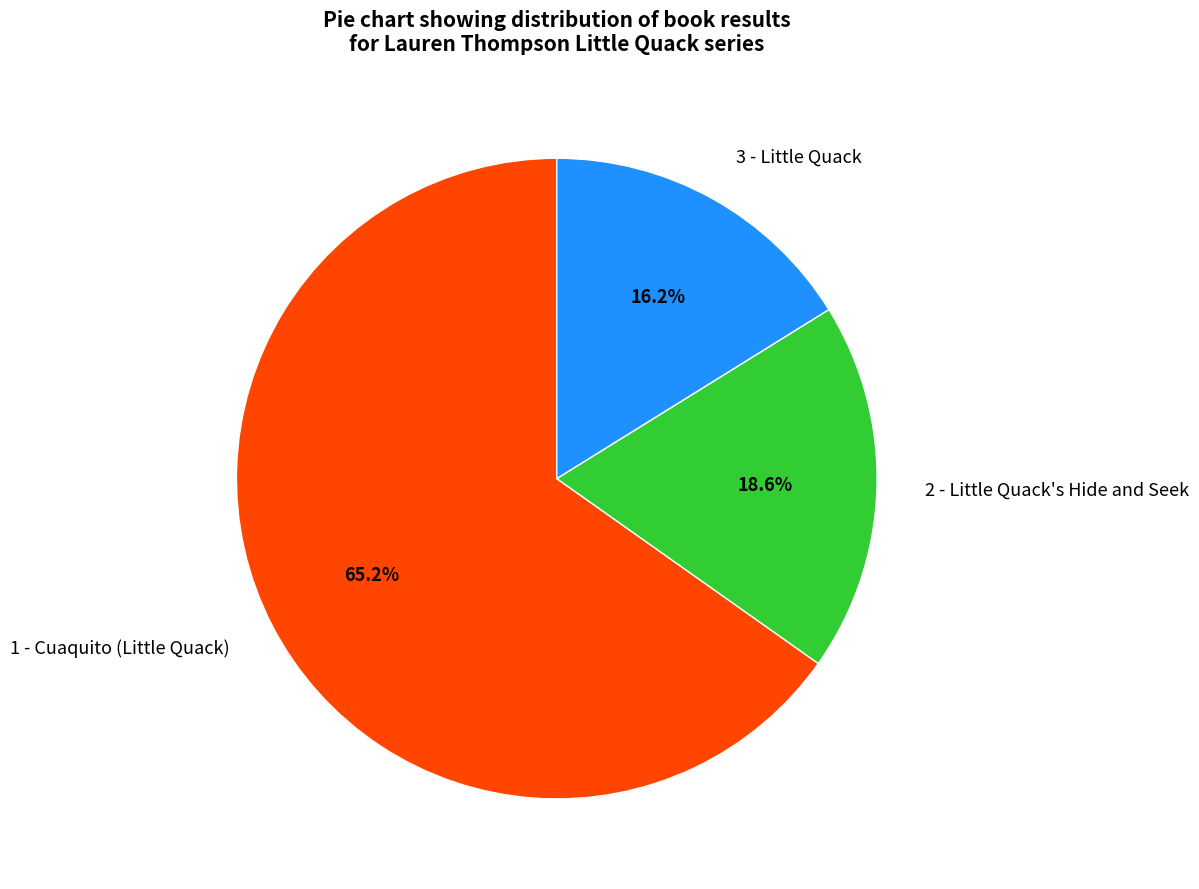

Combined, do 2 - Little Quack's Hide and Seek and 3 - Little Quack account for over 50%?

No